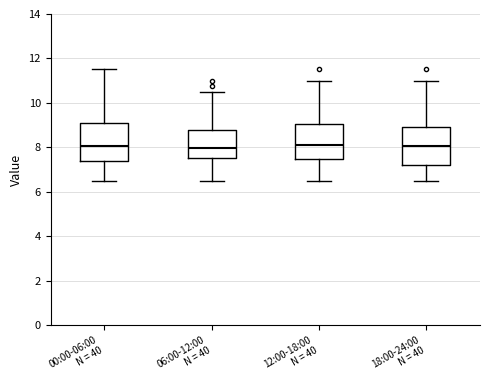

Reading left to right, transcribe this box plot: for each box, give where its median line is, the range the box spans, and where its two whiskers end, as read against the y-axis. The values are not printed on the chart, so give them approximately, as read against the axis.

00:00-06:00 N = 40: median 8.0, box 7.4 to 9.0, whiskers 6.6 to 11.6
06:00-12:00 N = 40: median 8.0, box 7.6 to 8.8, whiskers 6.6 to 10.6
12:00-18:00 N = 40: median 8.2, box 7.4 to 9.0, whiskers 6.6 to 11.0
18:00-24:00 N = 40: median 8.0, box 7.2 to 9.0, whiskers 6.6 to 11.0